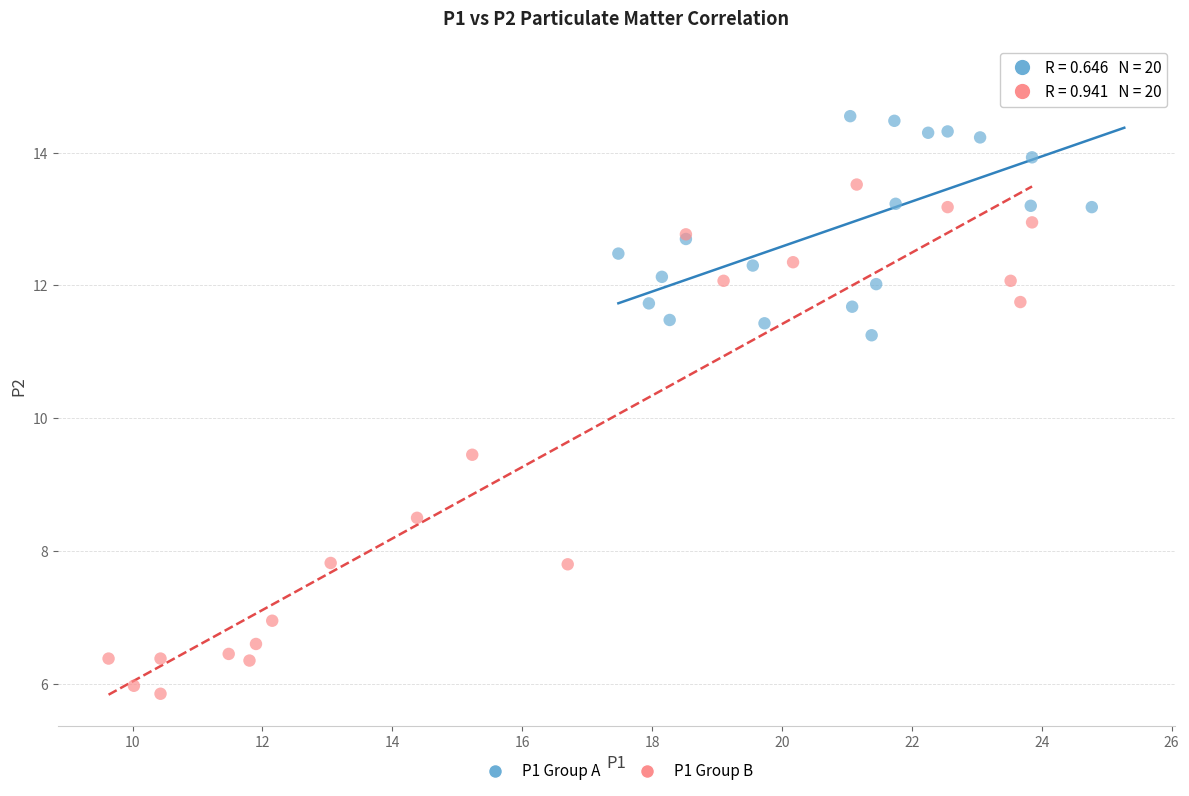

Which series reaches the minimum Y coordinate?

P1 Group B